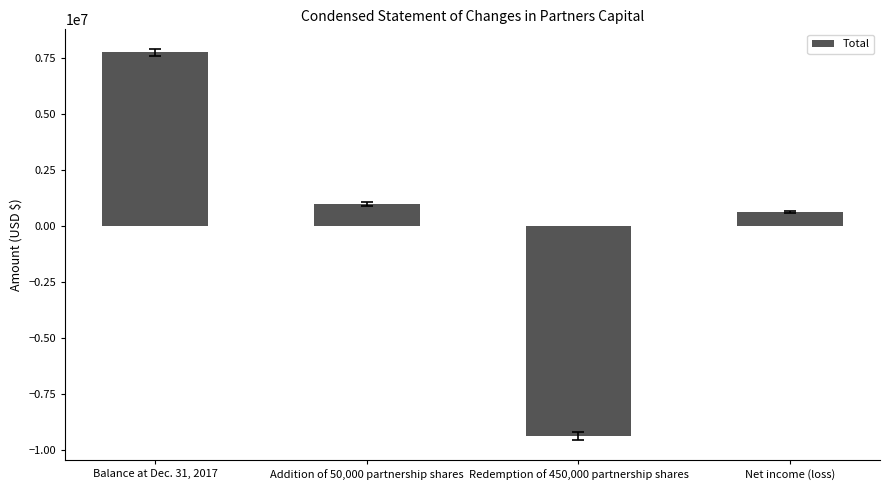

What is the difference between the maximum and minimum values?

17159517